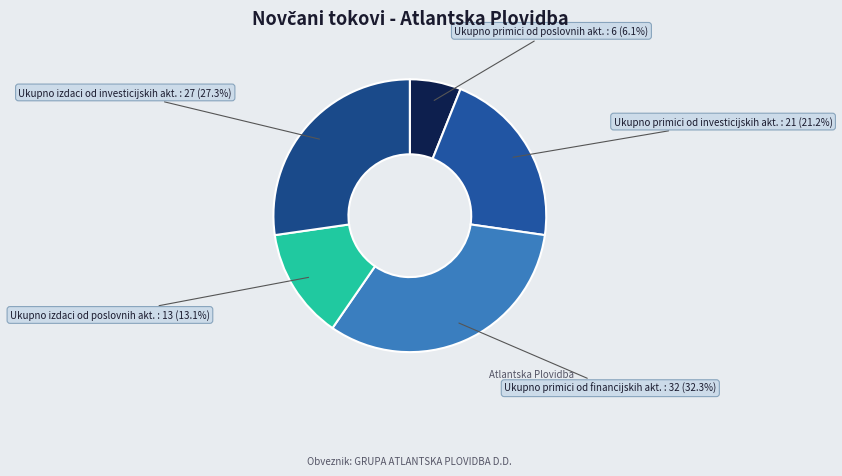

What is the largest slice in the pie chart?

Ukupno primici od financijskih akt.